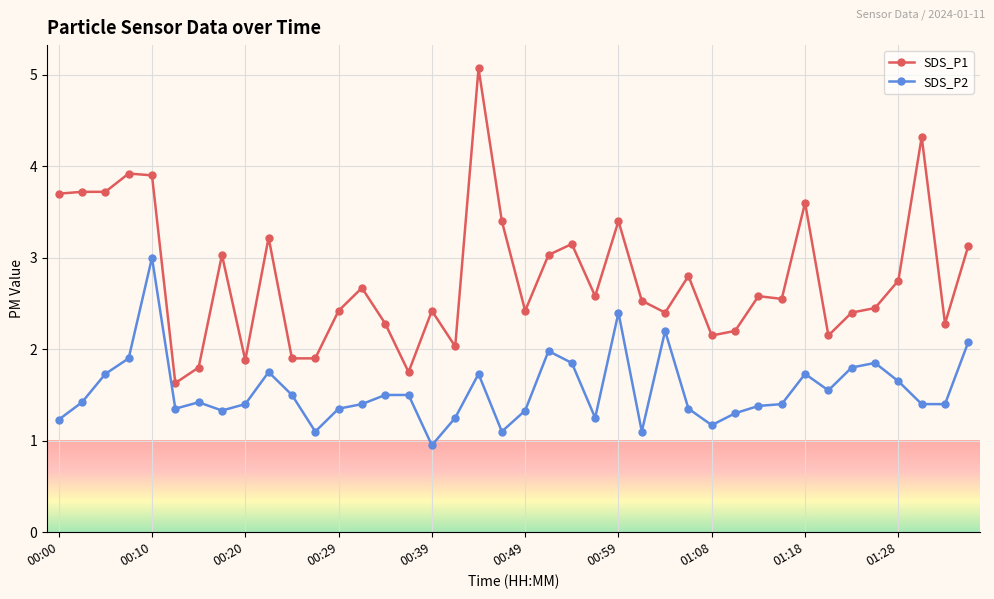

Which series has the largest total across all categories?

SDS_P1